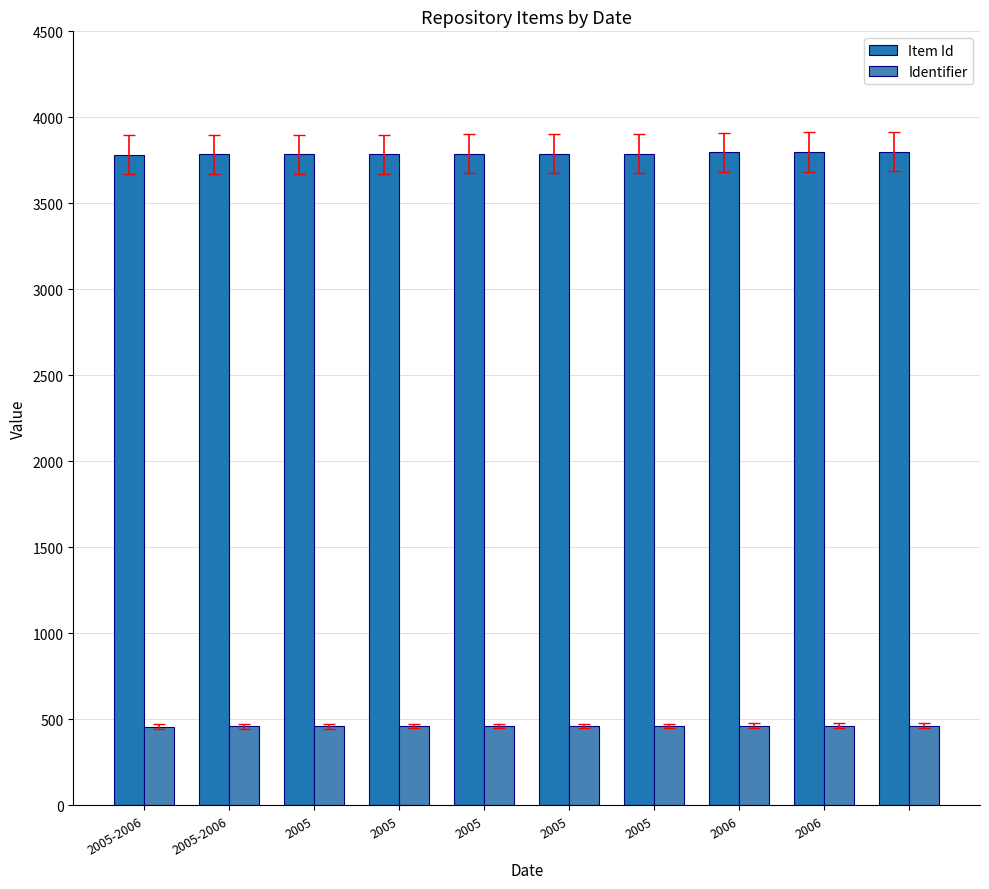

What is the minimum value shown in the chart?

458